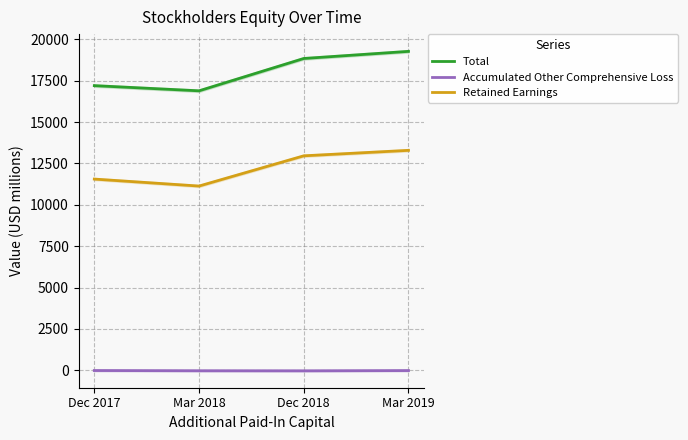

What is the total value across all series at Dec 2018?

31772